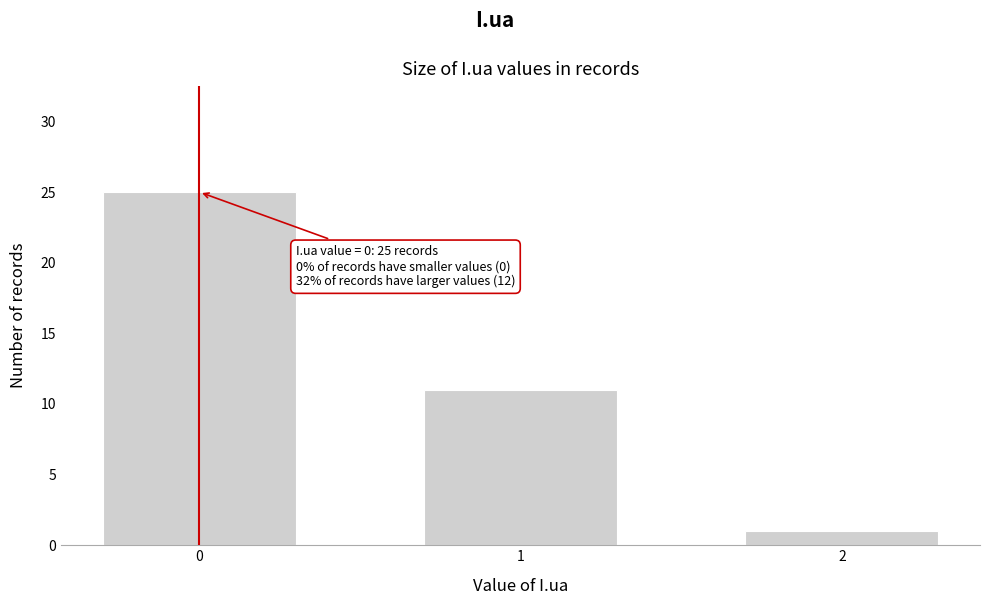

Reading left to right, extract all data points from this chart.

0=25	1=11	2=1